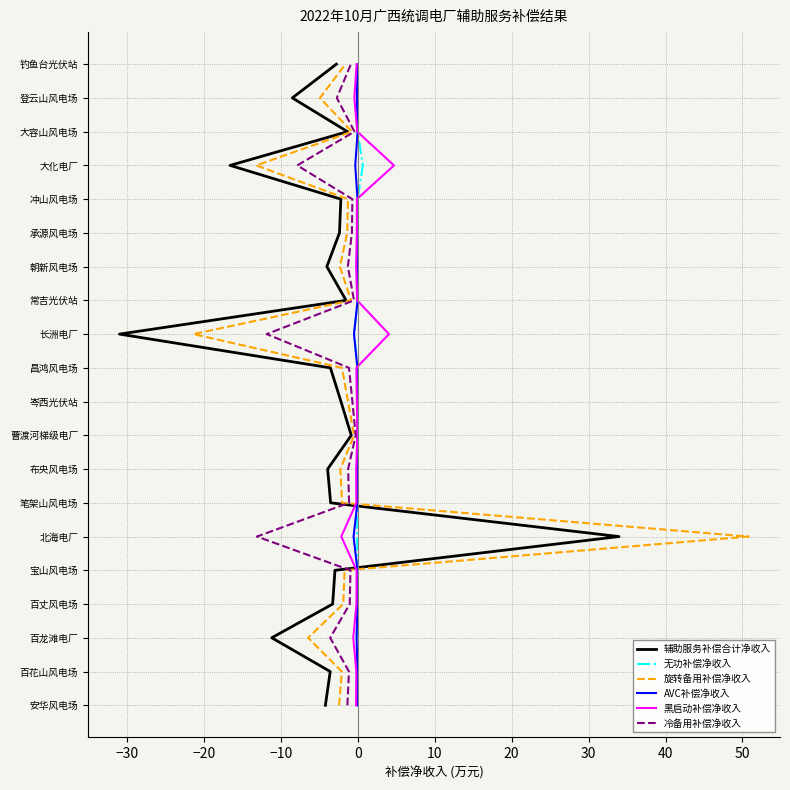

The value of AVC补偿净收入 at 60 is 17. True or false?

False